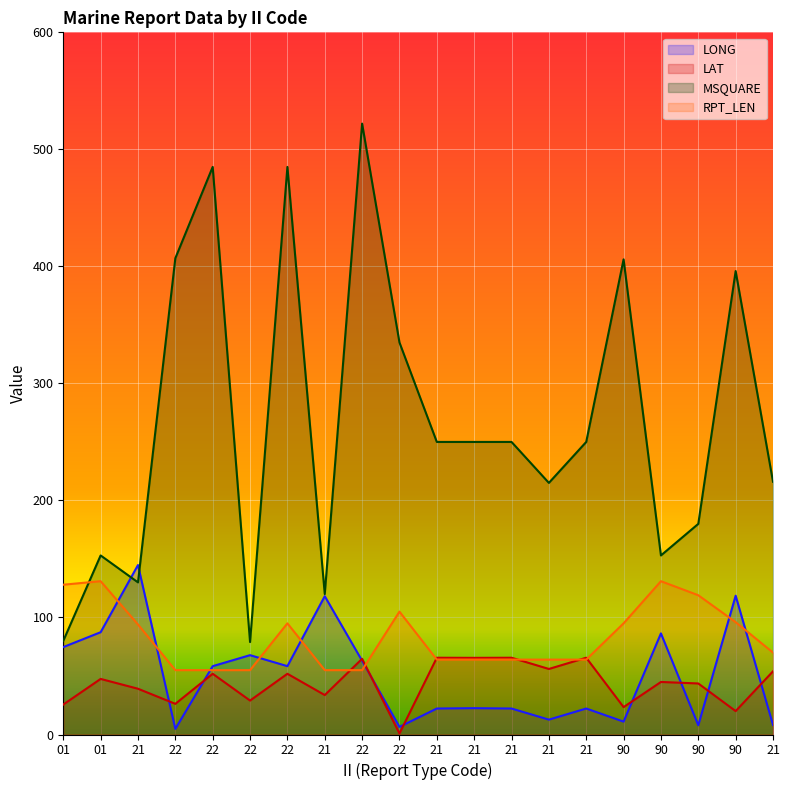

What are all the series names shown in the legend?

LONG, LAT, MSQUARE, RPT_LEN